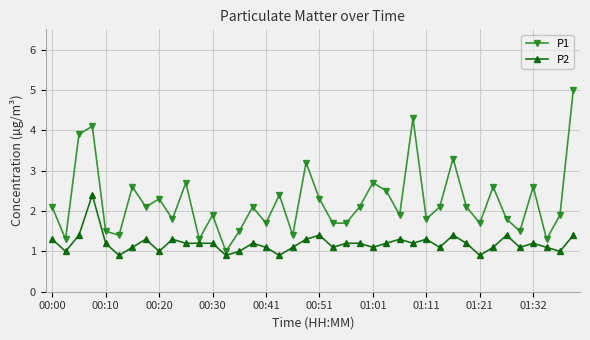

Reading left to right, transcribe all the data shown in this chart.

P1: 2.1	1.3	3.9	4.1	1.5	1.4	2.6	2.1	2.3	1.8	2.7	1.3	1.9	1.0	1.5	2.1	1.7	2.4	1.4	3.2	2.3	1.7	1.7	2.1	2.7	2.5	1.9	4.3	1.8	2.1	3.3	2.1	1.7	2.6	1.8	1.5	2.6	1.3	1.9	5.0
P2: 1.3	1.0	1.4	2.4	1.2	0.9	1.1	1.3	1.0	1.3	1.2	1.2	1.2	0.9	1.0	1.2	1.1	0.9	1.1	1.3	1.4	1.1	1.2	1.2	1.1	1.2	1.3	1.2	1.3	1.1	1.4	1.2	0.9	1.1	1.4	1.1	1.2	1.1	1.0	1.4